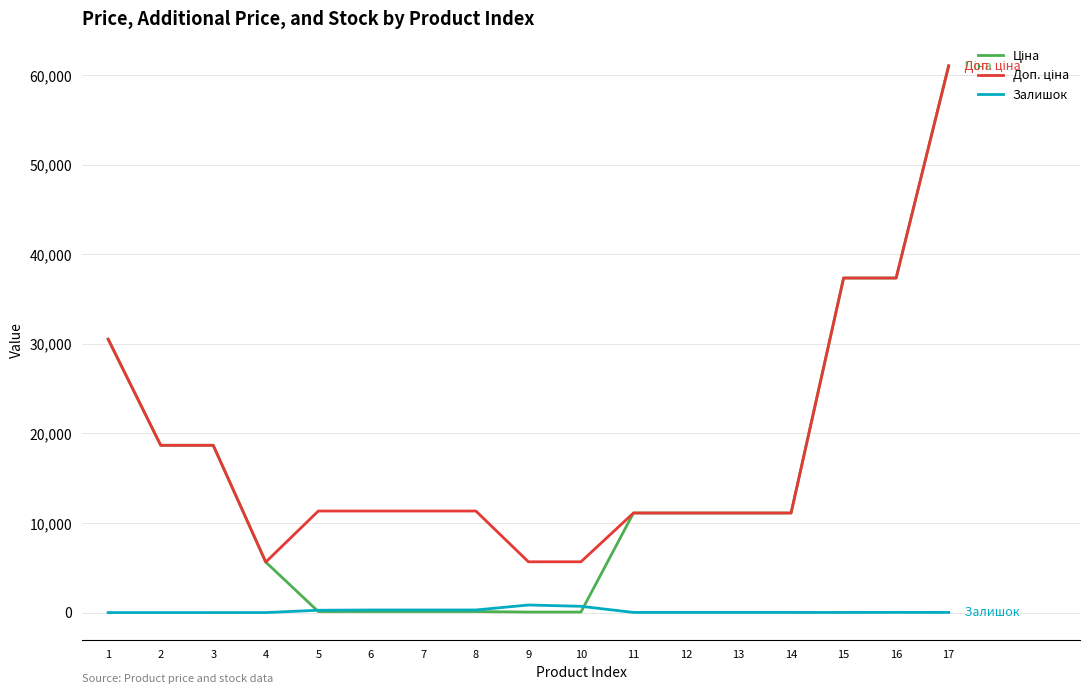

At which category is the sum across all series the highest?

17